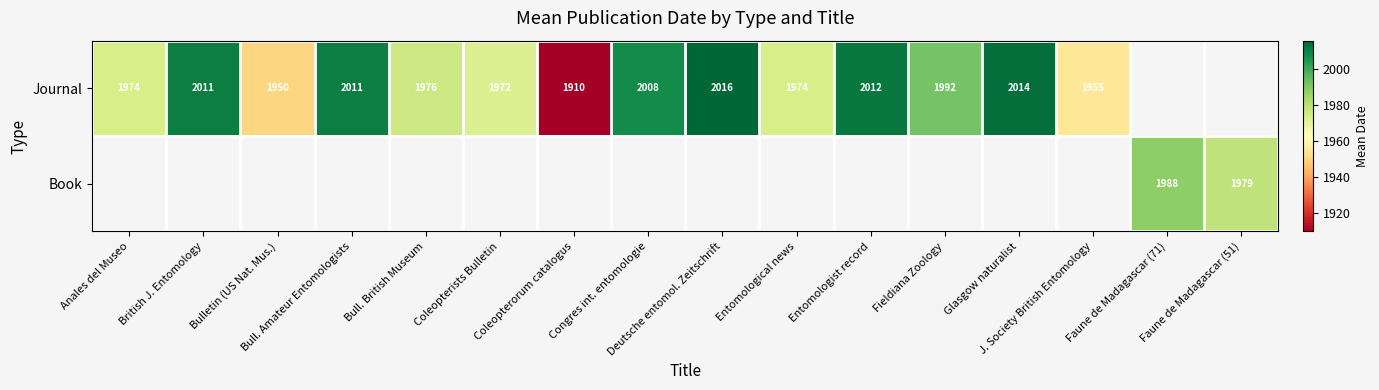

List the series in order of their peak value, highest first.

Journal, Book